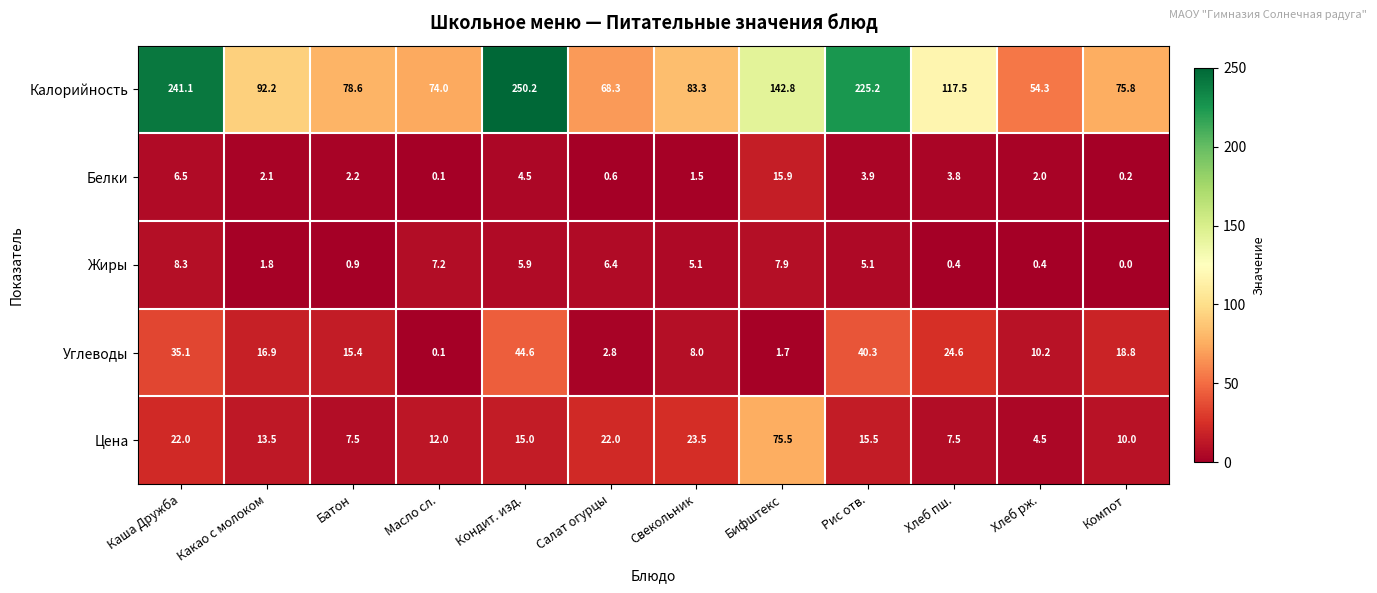

The value of Белки at Батон is 2.2. True or false?

True